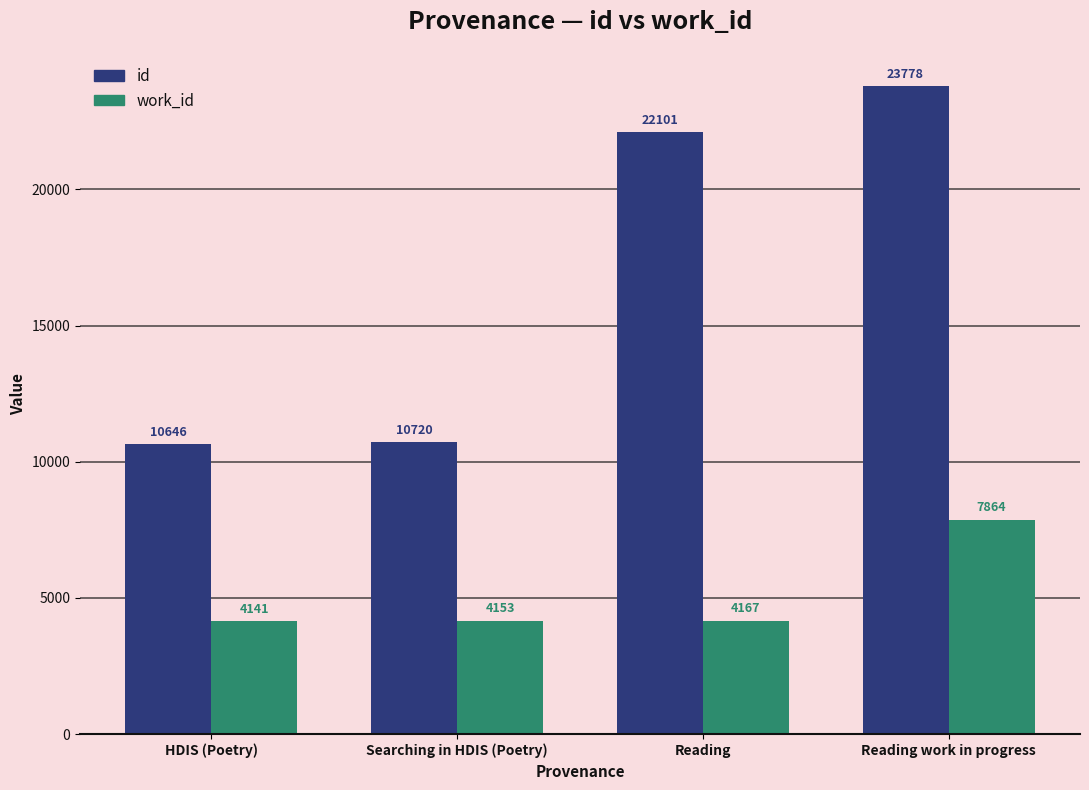

What is the label of the 2nd bar from the right?

Reading